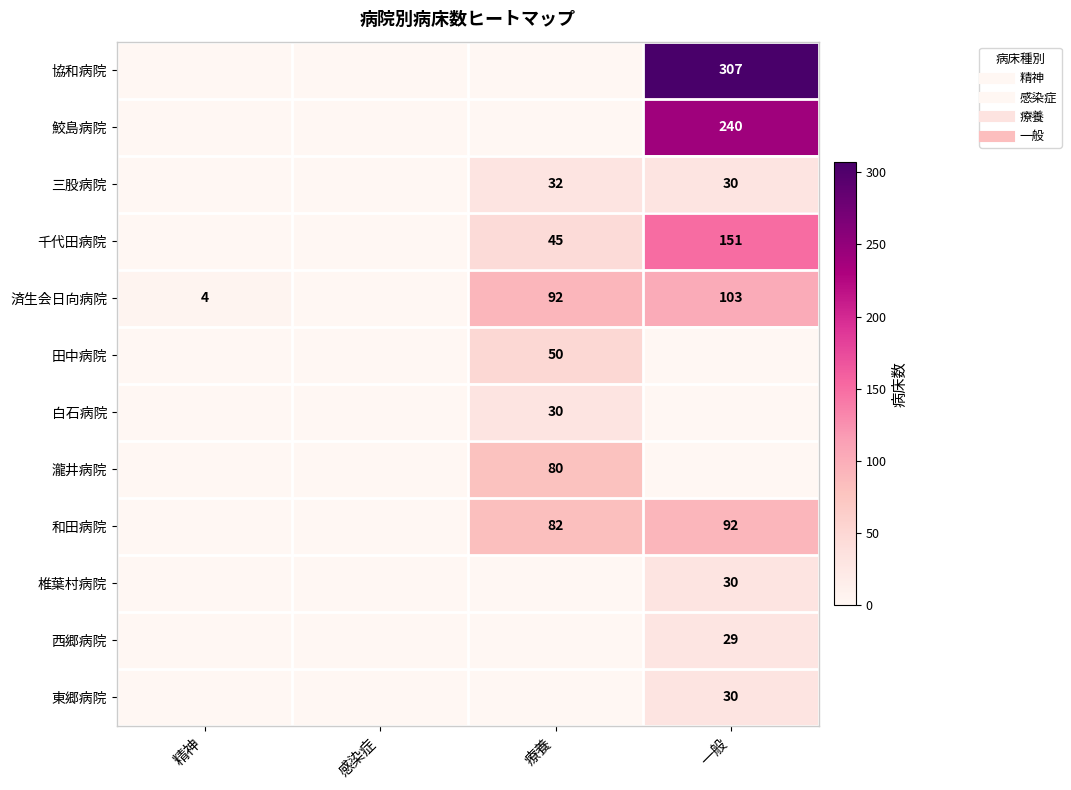

Rank the series by their maximum value, from lowest to highest.

西郷病院, 白石病院, 椎葉村病院, 東郷病院, 三股病院, 田中病院, 瀧井病院, 和田病院, 済生会日向病院, 千代田病院, 鮫島病院, 協和病院